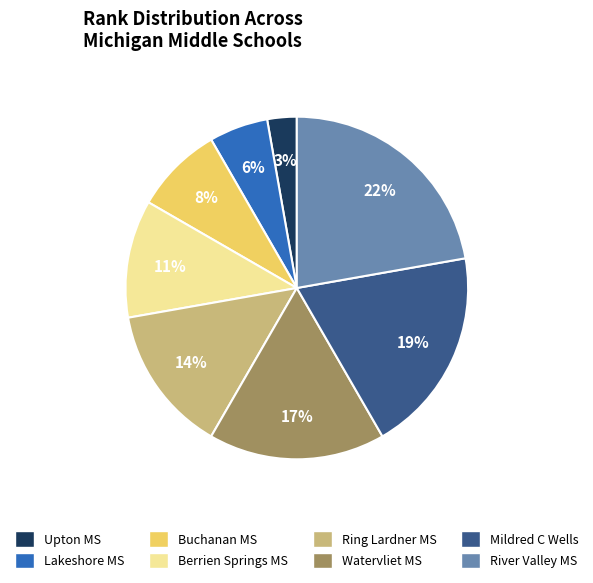

To the nearest percent, what is the difference between the largest and smallest slice percentages?

19%